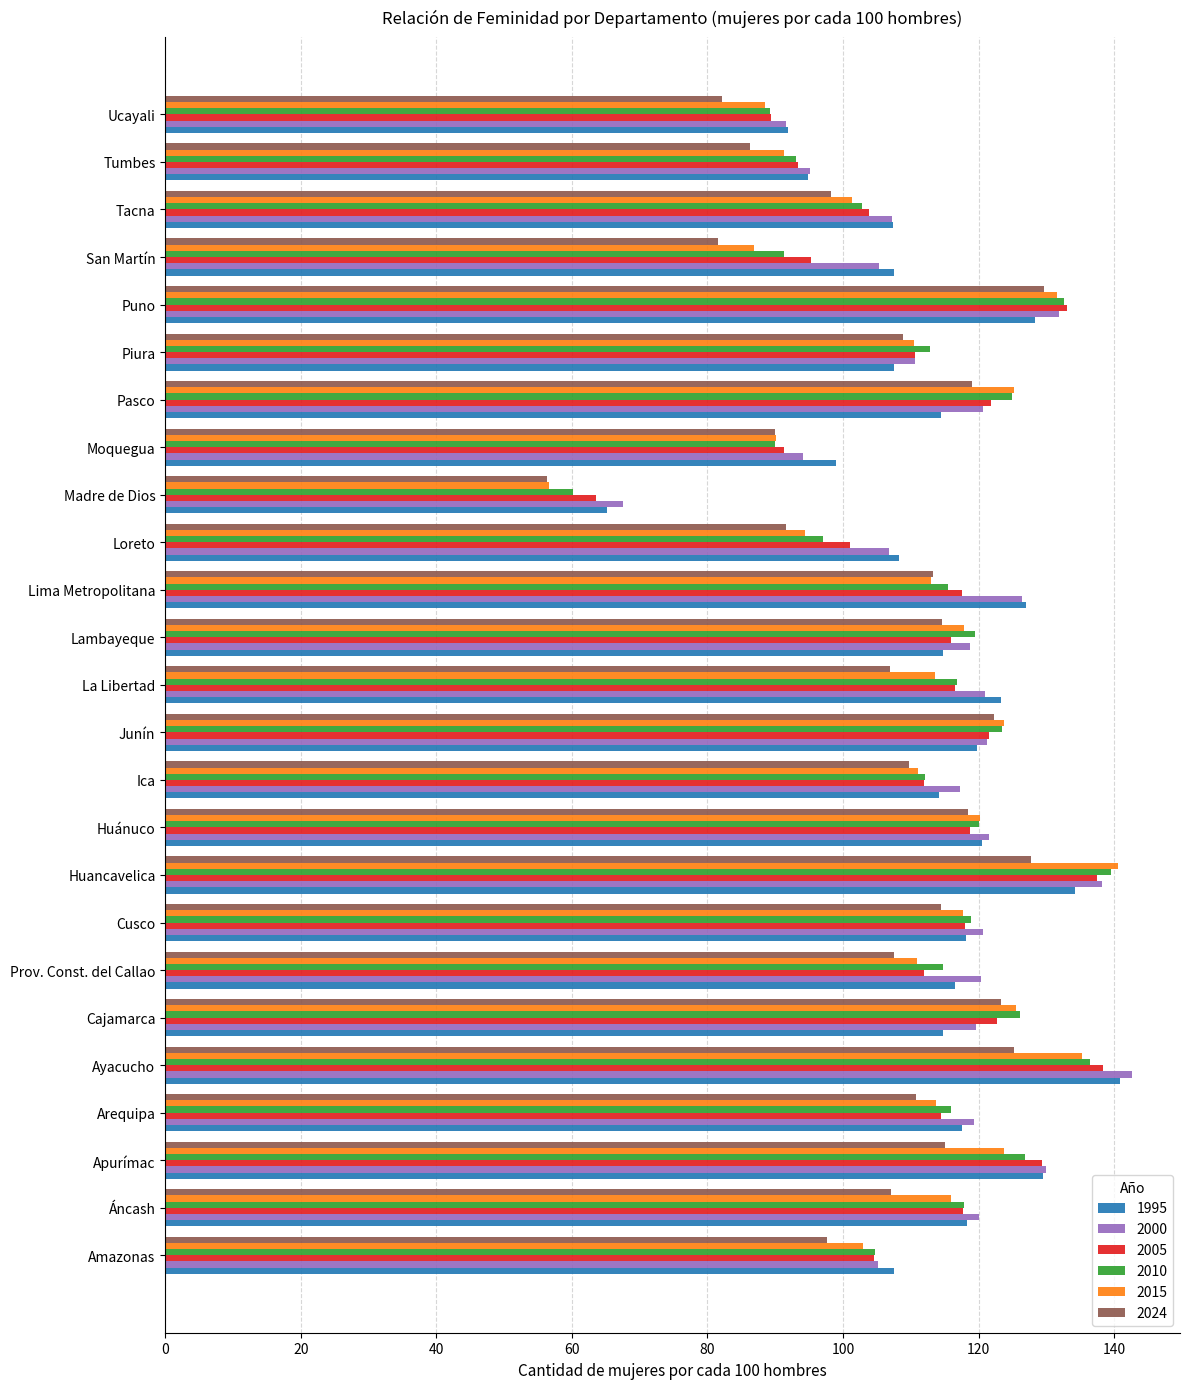

The 1995 series shows 114.8 at Cajamarca. True or false?

True